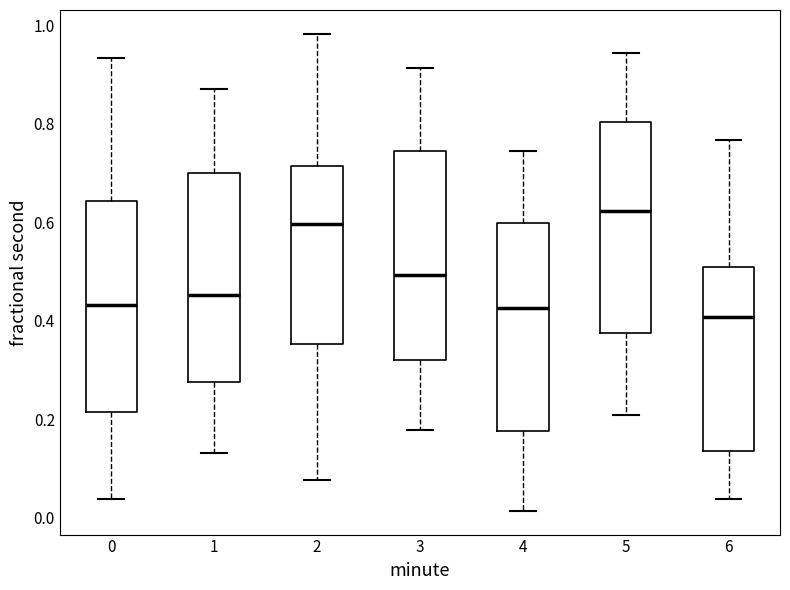

Reading left to right, read every box against the y-axis: the position of its median line, the range the box covers, and the ends of its whiskers. The values are not printed on the chart, so give them approximately, as read against the axis.

0: median 0.44, box 0.22 to 0.64, whiskers 0.04 to 0.94
1: median 0.46, box 0.28 to 0.70, whiskers 0.14 to 0.88
2: median 0.60, box 0.36 to 0.72, whiskers 0.08 to 0.98
3: median 0.50, box 0.32 to 0.74, whiskers 0.18 to 0.92
4: median 0.42, box 0.18 to 0.60, whiskers 0.02 to 0.74
5: median 0.62, box 0.38 to 0.80, whiskers 0.20 to 0.94
6: median 0.40, box 0.14 to 0.50, whiskers 0.04 to 0.76